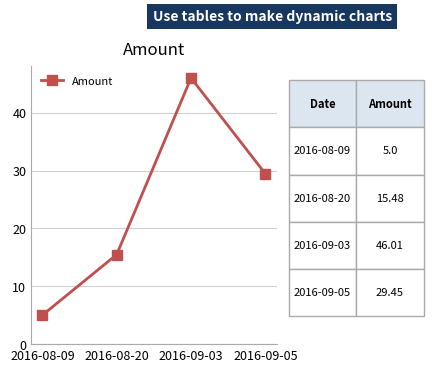

How many data points are less than 29?

2